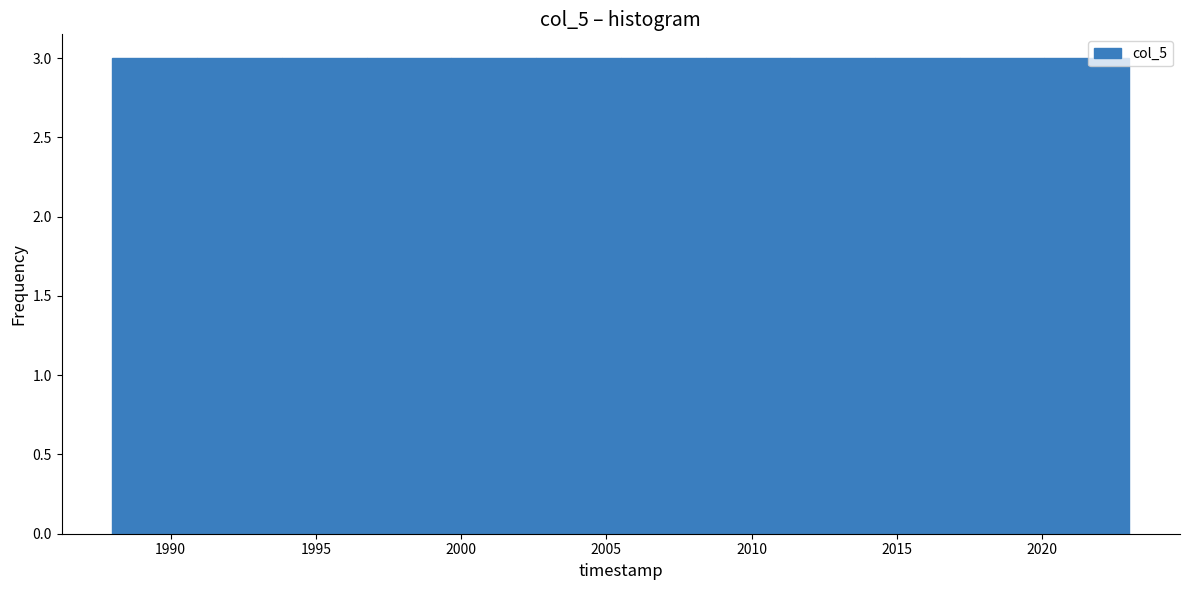

How tall is the bar that spans 2014.5 to 2017.0 on the x-axis? Neither the bar edges nor the heights are printed on the chart, so give them approximately, as read against the axes.

3